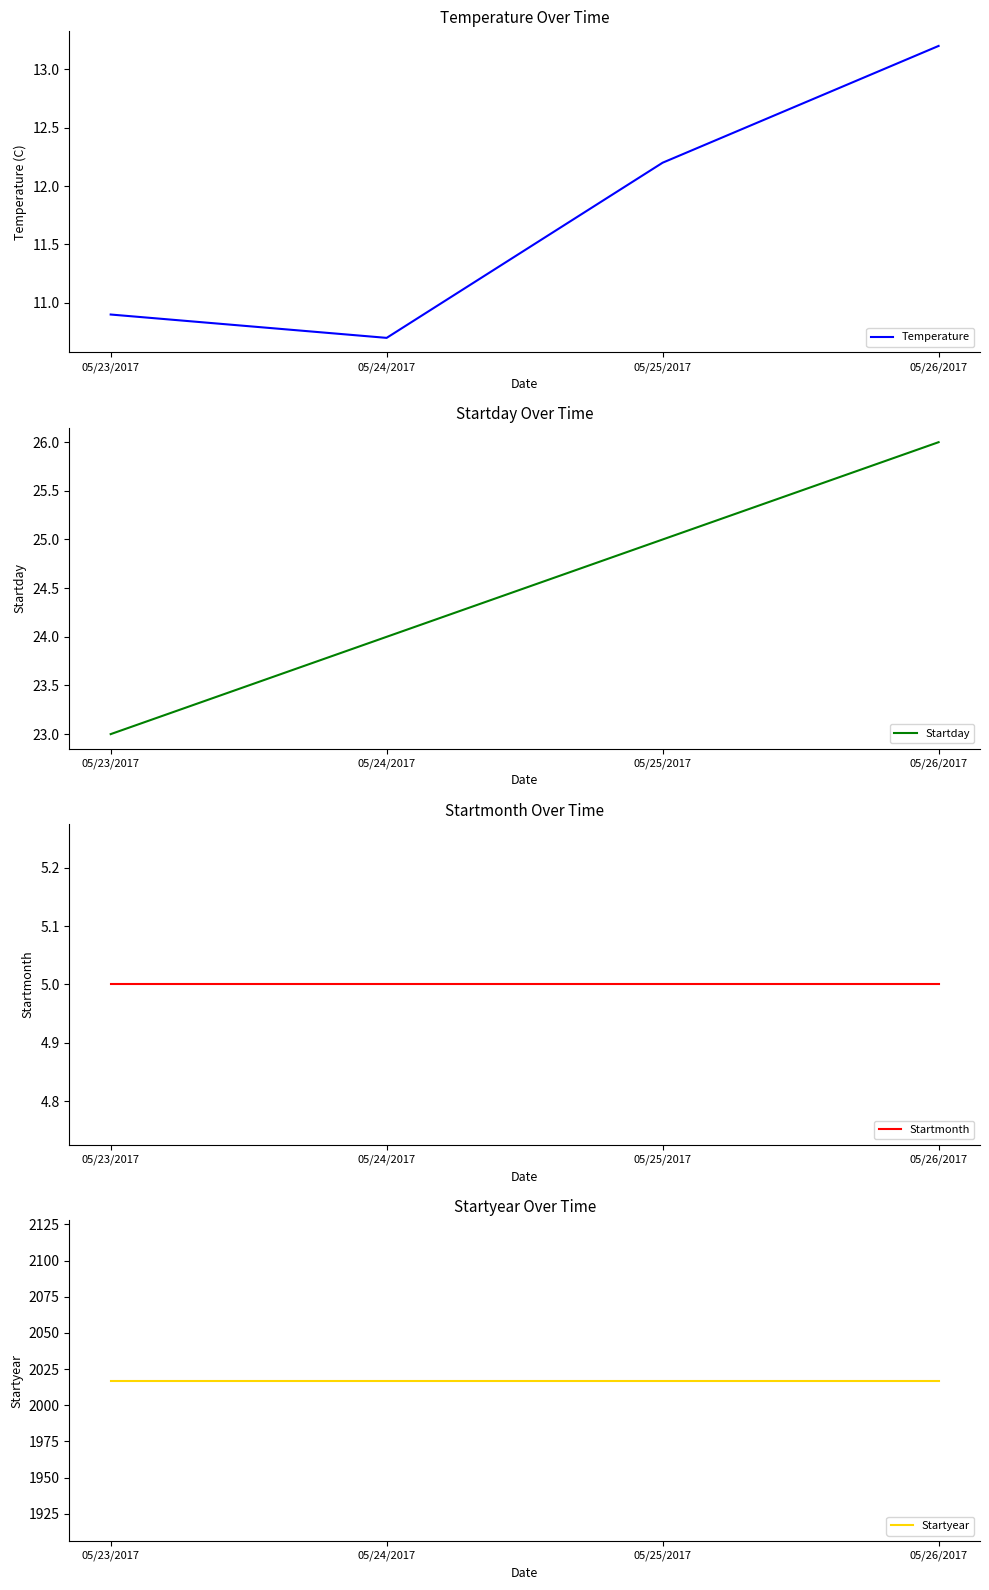

True or false: Temperature and Startyear cross at least once.

False